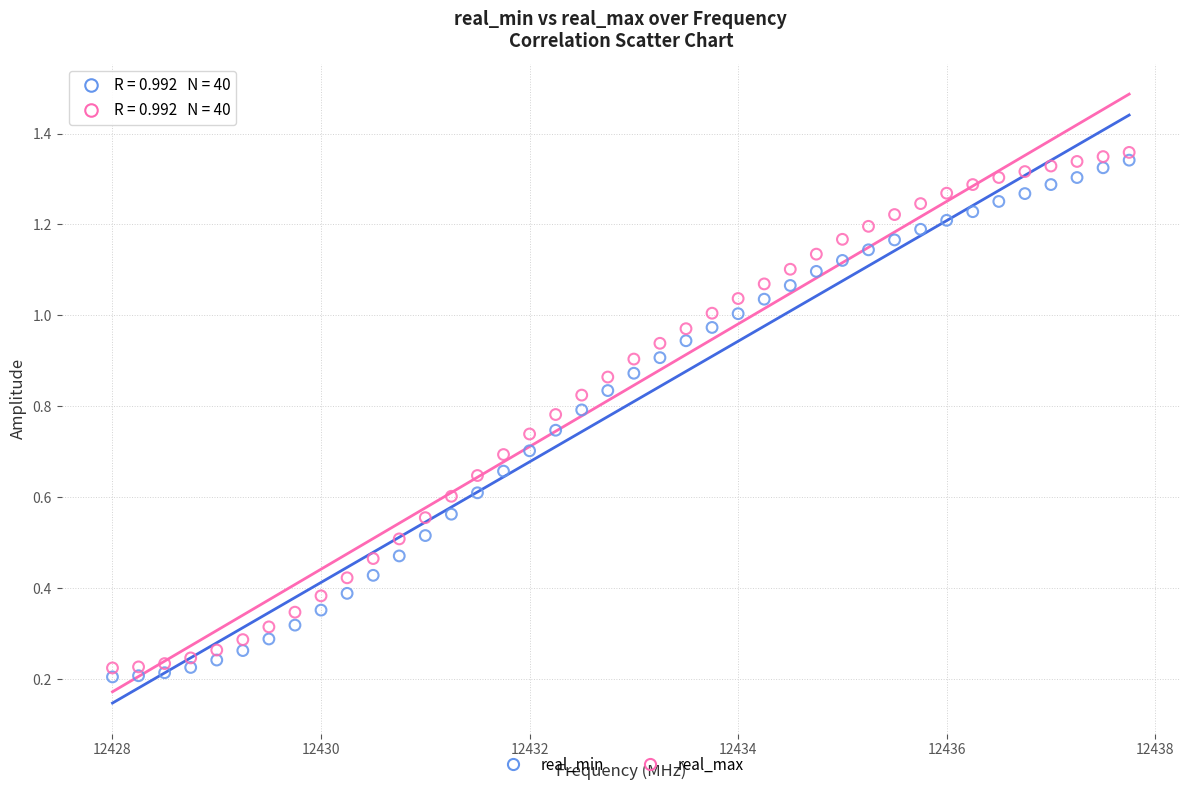

What are all the series names shown in the legend?

real_min, real_max